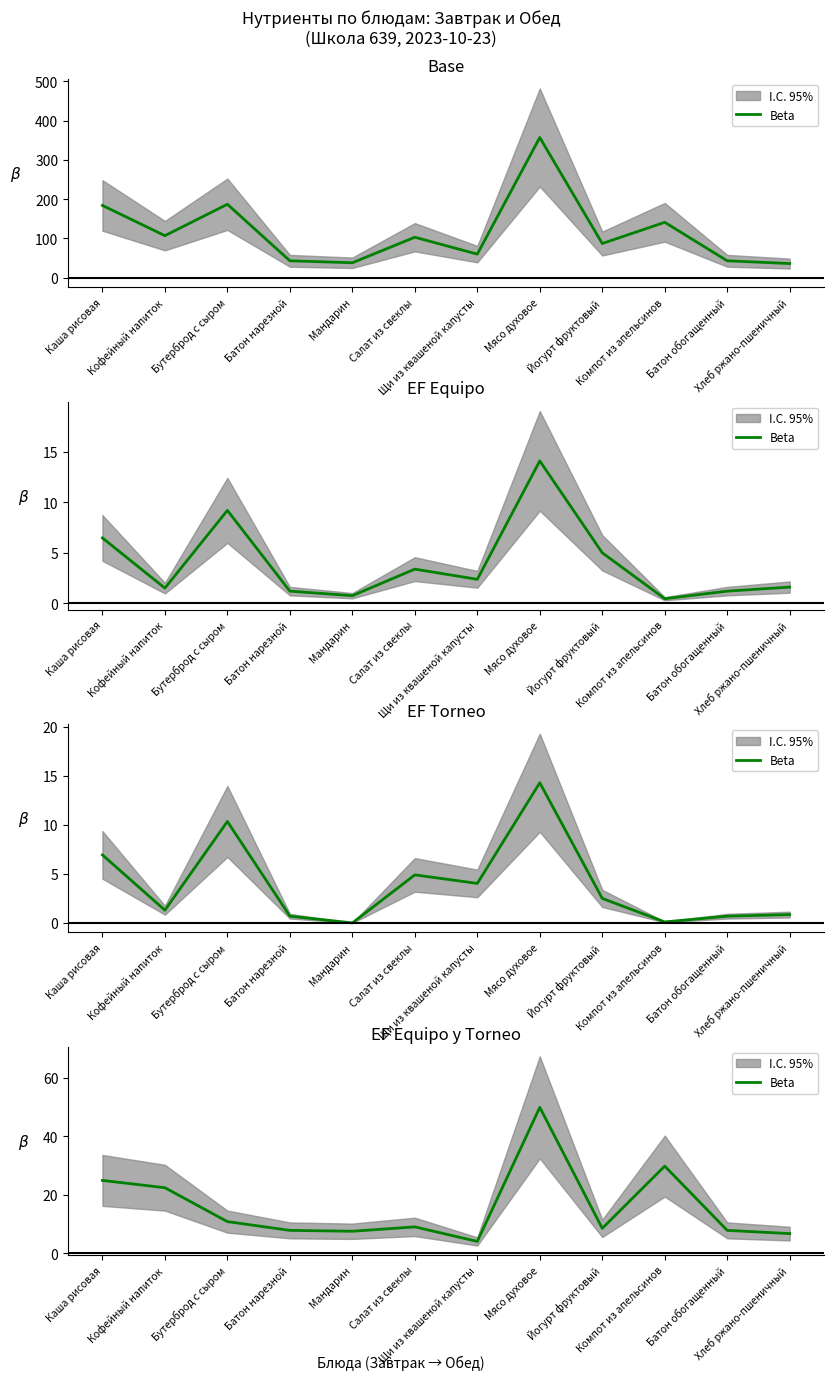

Rank the categories by value from highest to lowest.

Мясо духовое, Компот из апельсинов, Каша рисовая, Кофейный напиток, Бутерброд с сыром, Салат из свеклы, Йогурт фруктовый, Батон нарезной, Батон обогащенный, Мандарин, Хлеб ржано-пшеничный, Щи из квашеной капусты